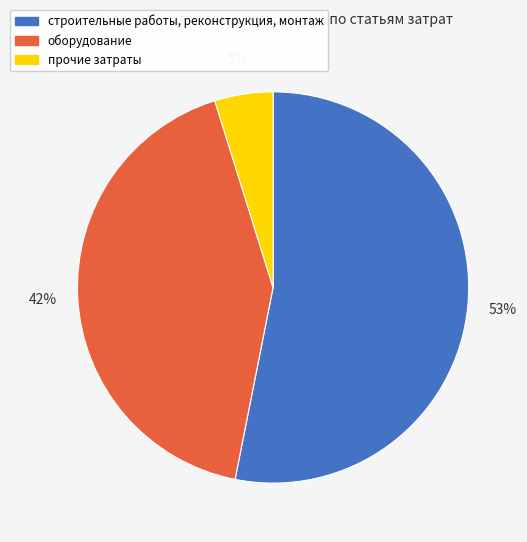

Which category accounts for the majority?

строительные работы, реконструкция, монтаж